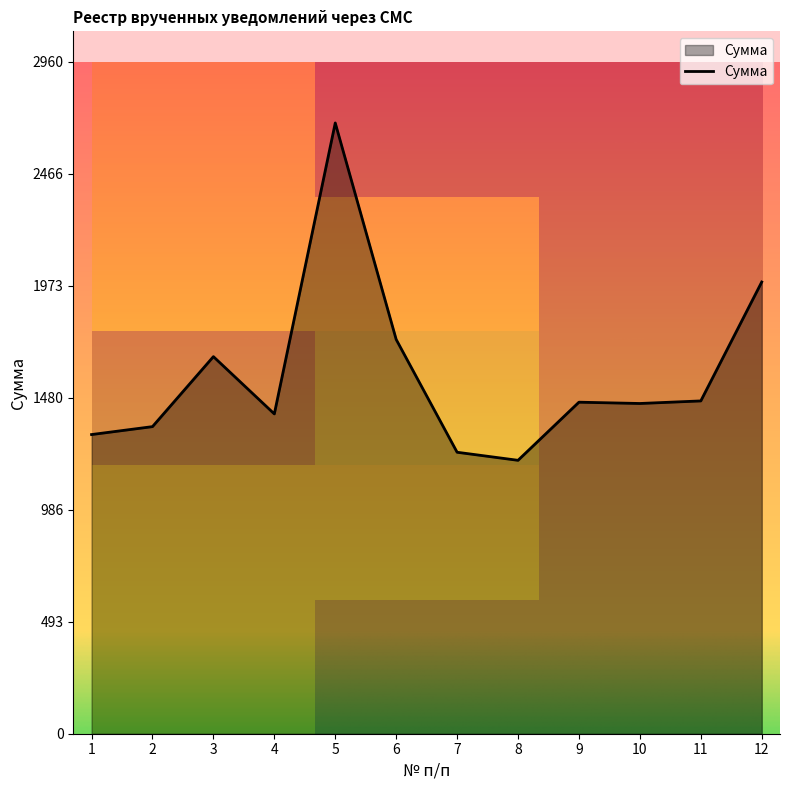

What is the average value?

1582.4